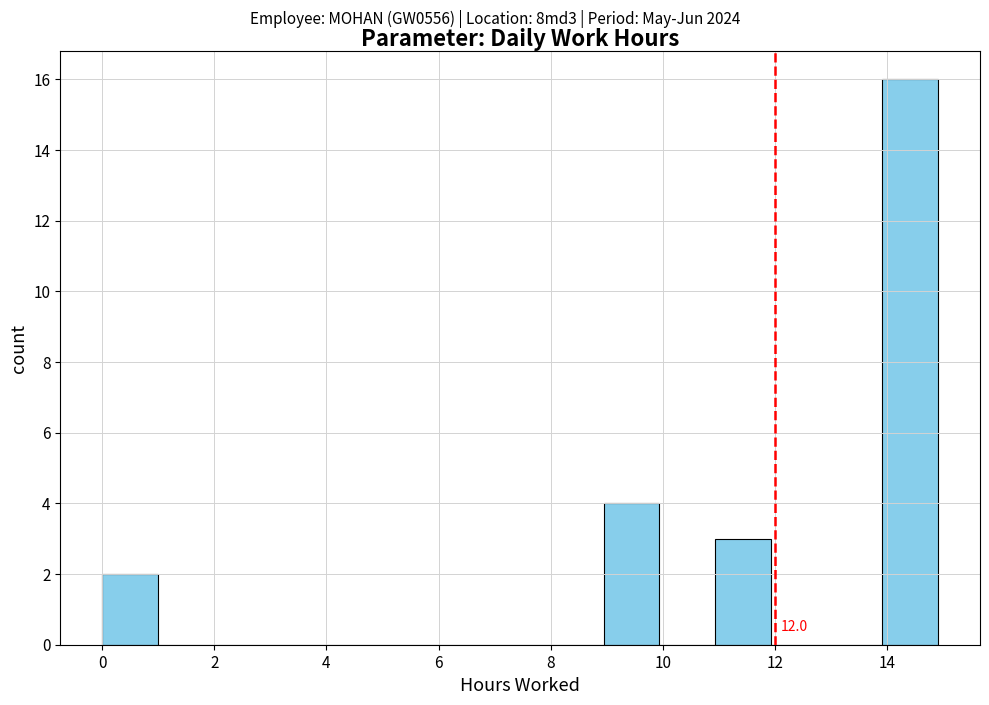

Which range on the x-axis has the tallest bar?

14 to 15